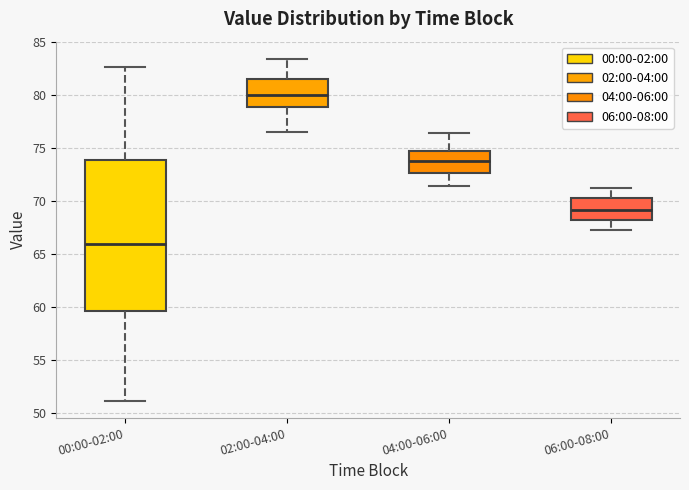

Reading left to right, transcribe this box plot: for each box, give where its median line is, the range the box spans, and where its two whiskers end, as read against the y-axis. The values are not printed on the chart, so give them approximately, as read against the axis.

00:00-02:00: median 66.0, box 59.5 to 74.0, whiskers 51.0 to 82.5
02:00-04:00: median 80.0, box 79.0 to 81.5, whiskers 76.5 to 83.5
04:00-06:00: median 74.0, box 72.5 to 74.5, whiskers 71.5 to 76.5
06:00-08:00: median 69.0, box 68.0 to 70.0, whiskers 67.0 to 71.0